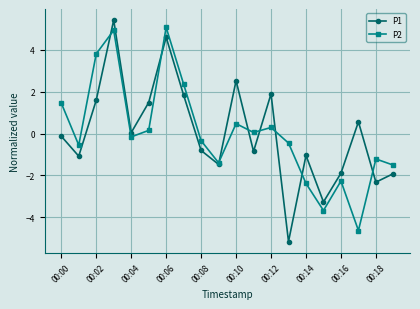

What is the greatest value displayed?

5.4